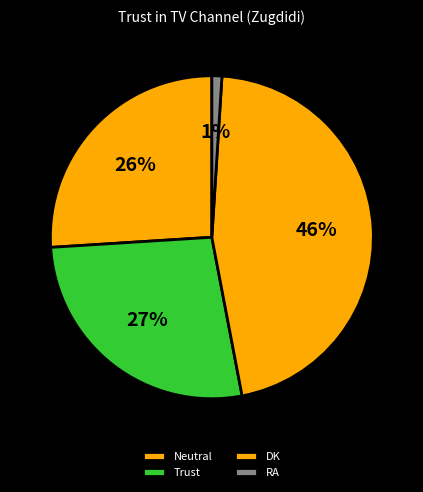

Rank the categories by value from lowest to highest.

RA, Neutral, Trust, DK